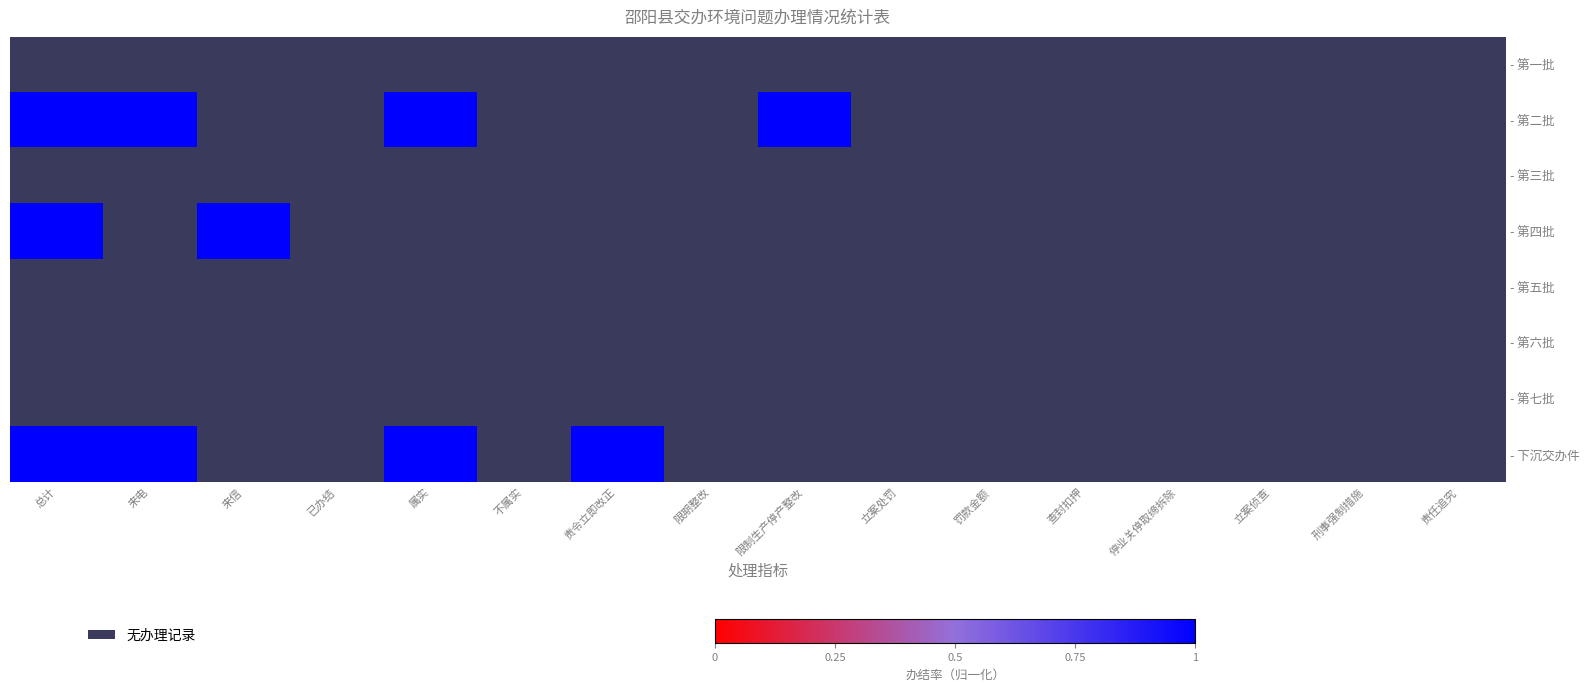

Between 已办结 and 责令立即改正, which is larger?

已办结